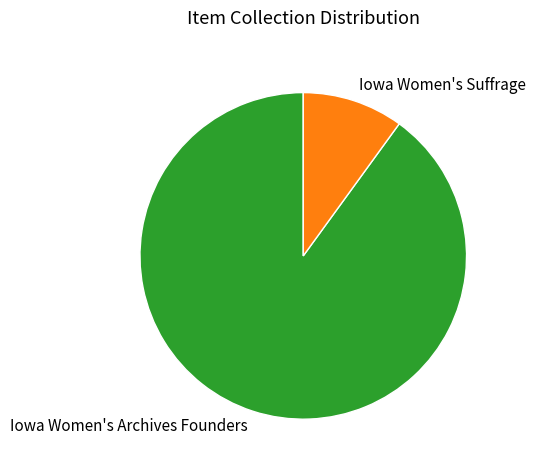

Does Iowa Women's Archives Founders represent more than half of the total?

Yes